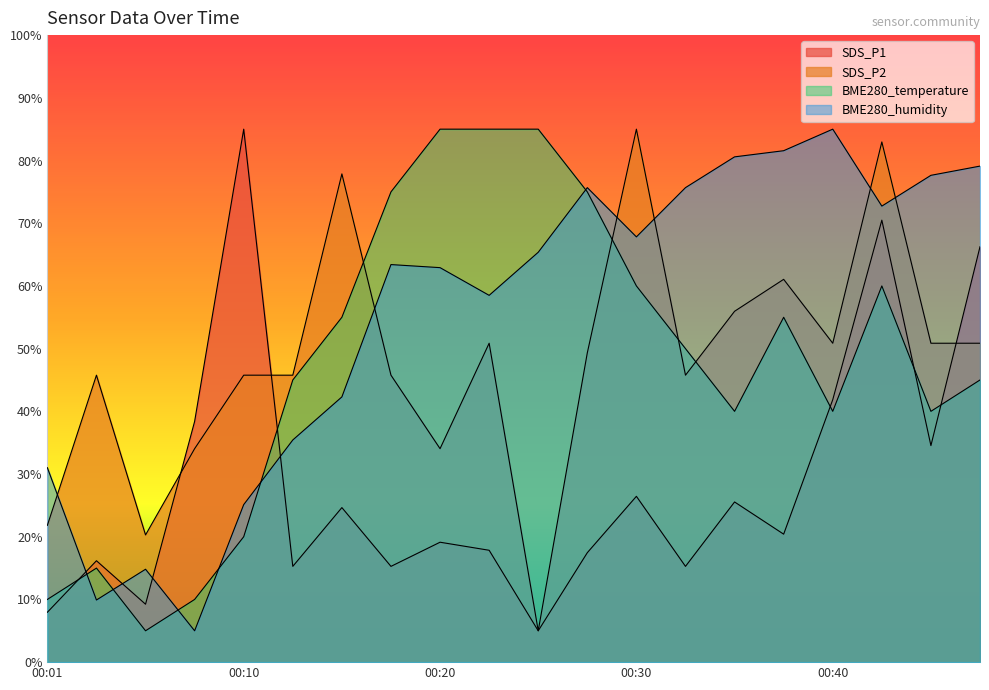

The value of BME280_temperature at 00:03 is 7.0. True or false?

False